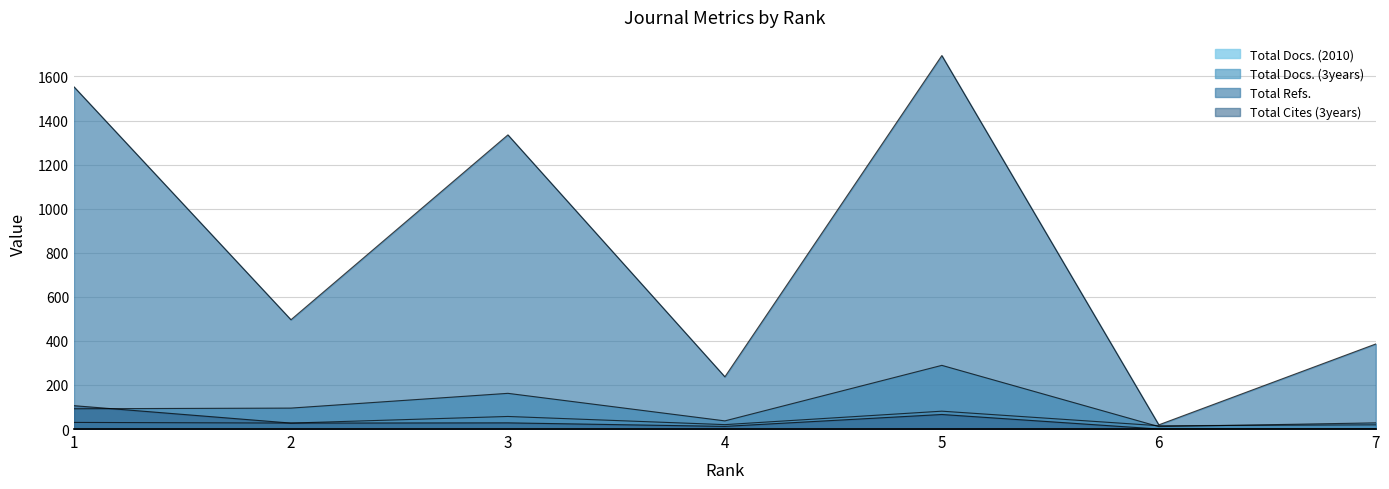

Between 3 and 5, which series saw the biggest shift?

Total Refs.